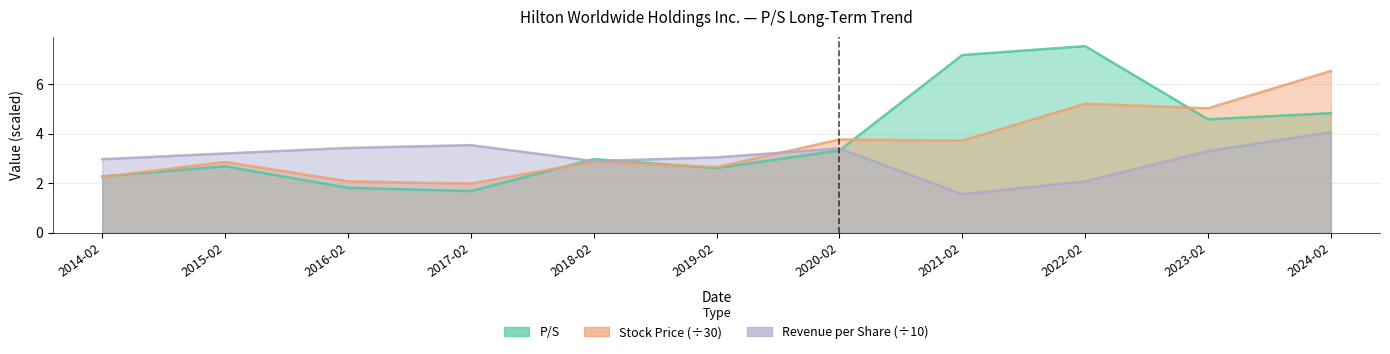

Where is the first local maximum for P/S?

2015-02